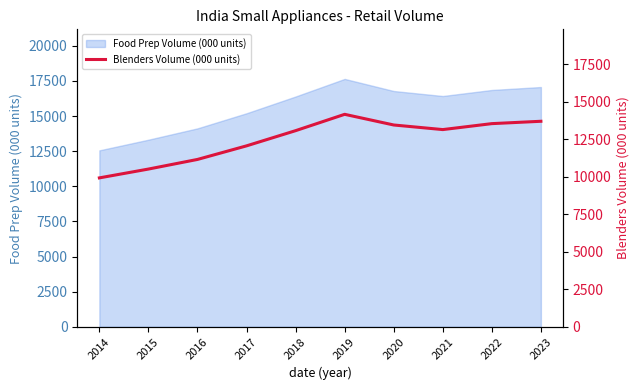

Reading left to right, list all the values displayed in this chart.

2014=9917.4	2015=10505.3	2016=11146.4	2017=12050.7	2018=13062.6	2019=14150.7	2020=13440.5	2021=13134.0	2022=13530.7	2023=13687.7